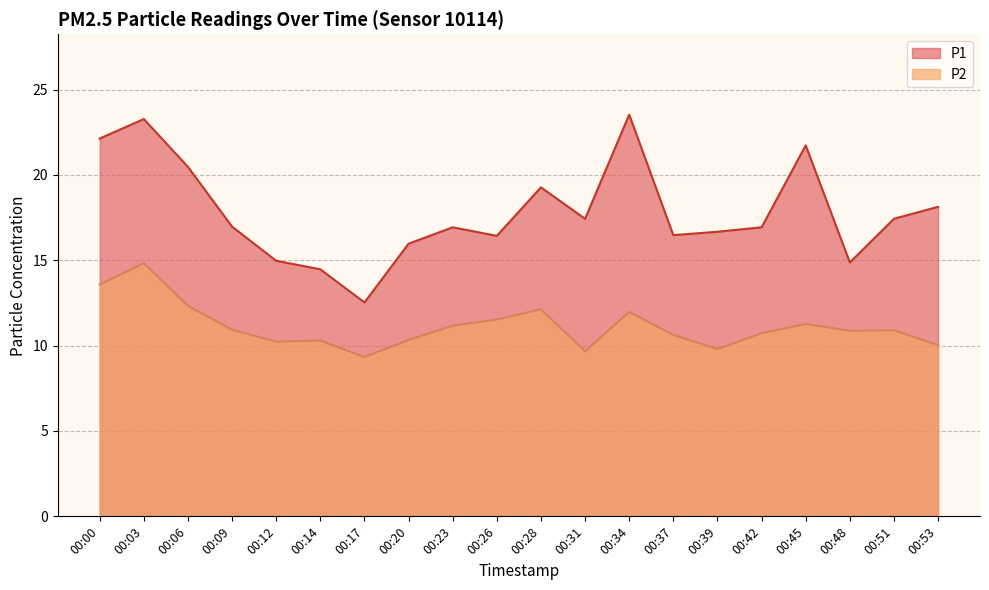

What is the total value across all series at 00:45?

33.0